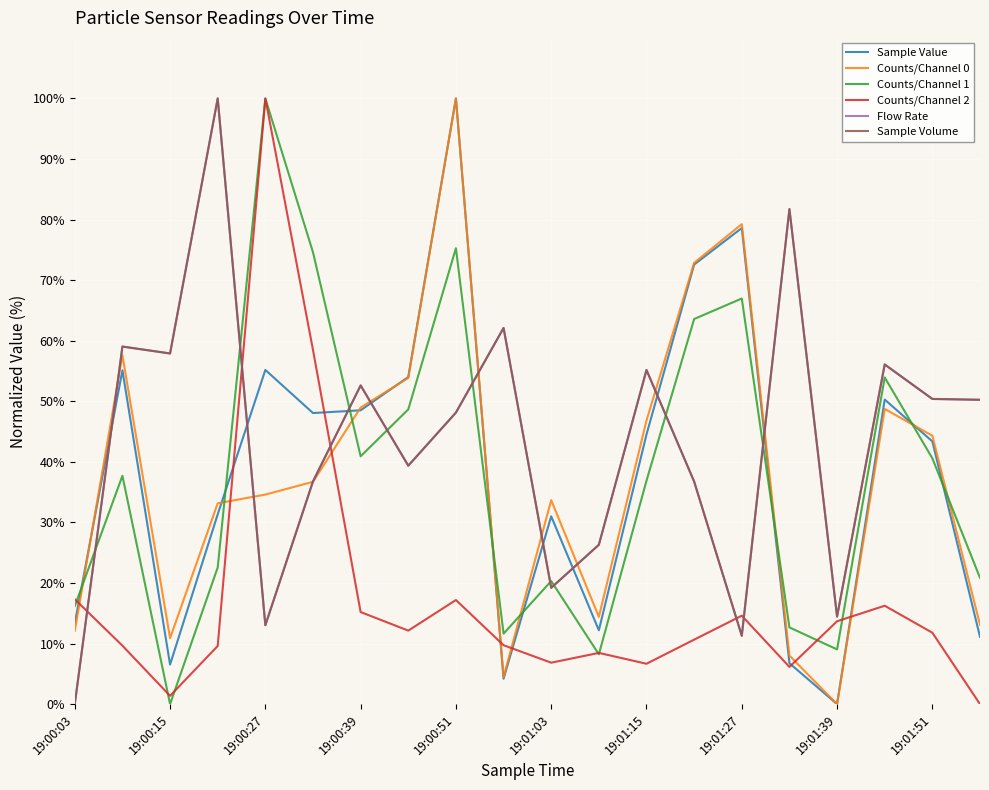

At how many categories does at least one series exceed 70?

7